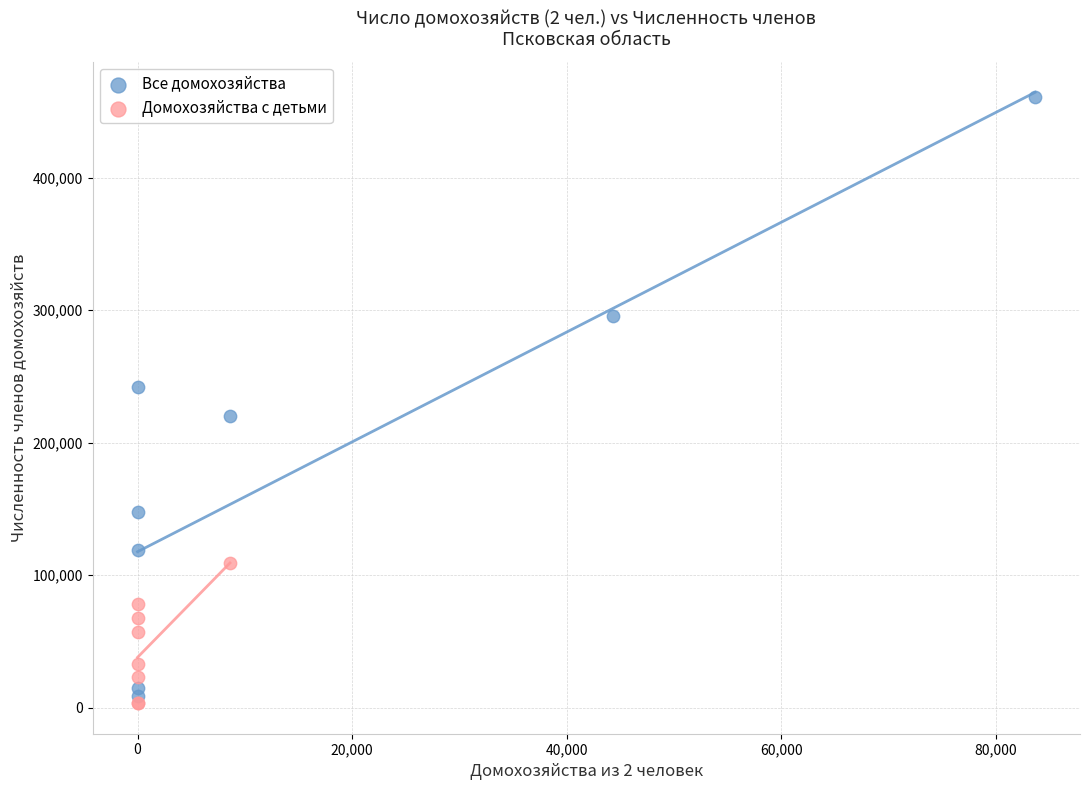

Which series contains the highest Y value?

Все домохозяйства